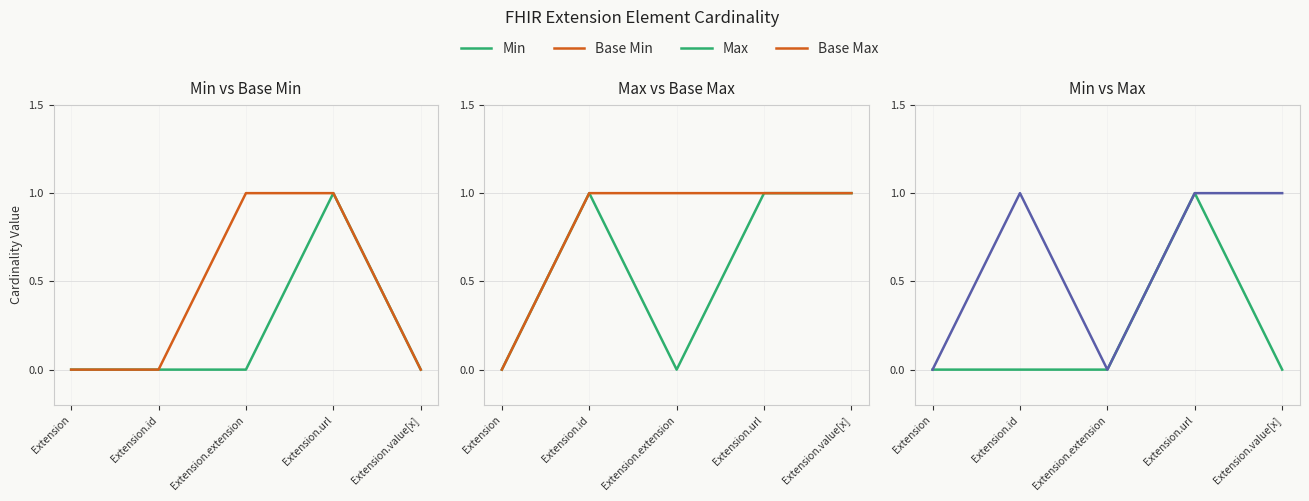

Reading left to right, list all the values displayed in this chart.

Min: 0	0	0	1	0
Base Min: 0	0	1	1	0
Max: 0	1	0	1	1
Base Max: 0	1	1	1	1